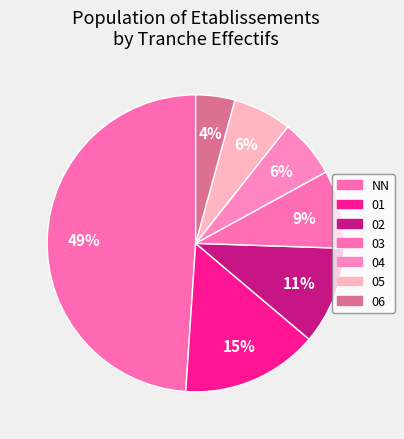

Count the number of slices in the pie.

7